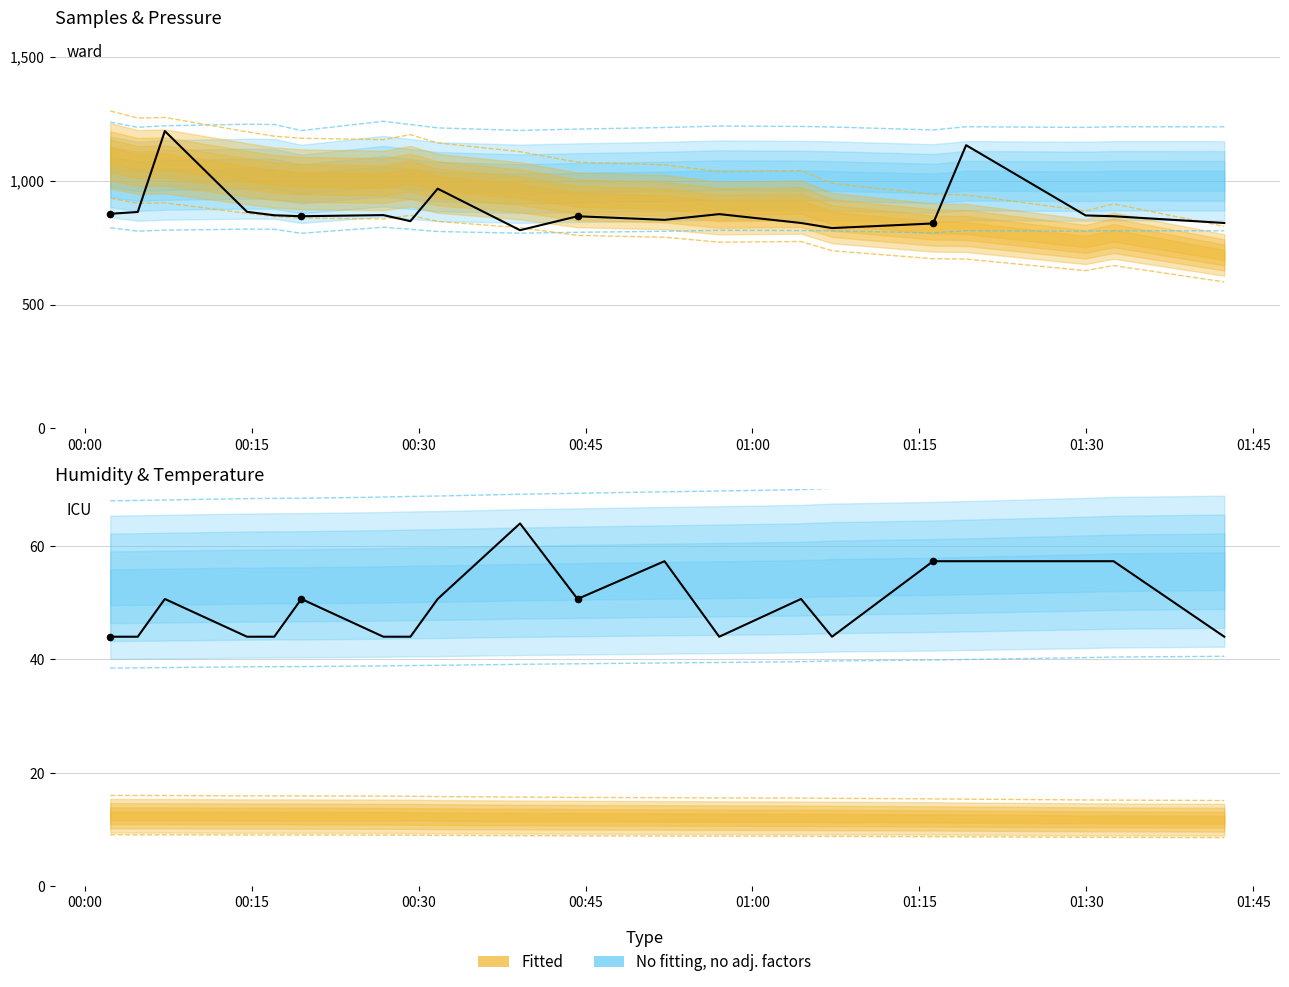

Is the value of Max_cycle at 17 greater than the value of Min_cycle at 13?

Yes